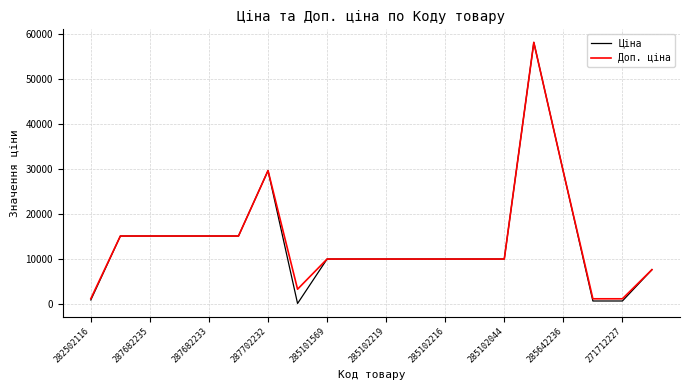

What is the maximum value for Доп. ціна?

58037.0